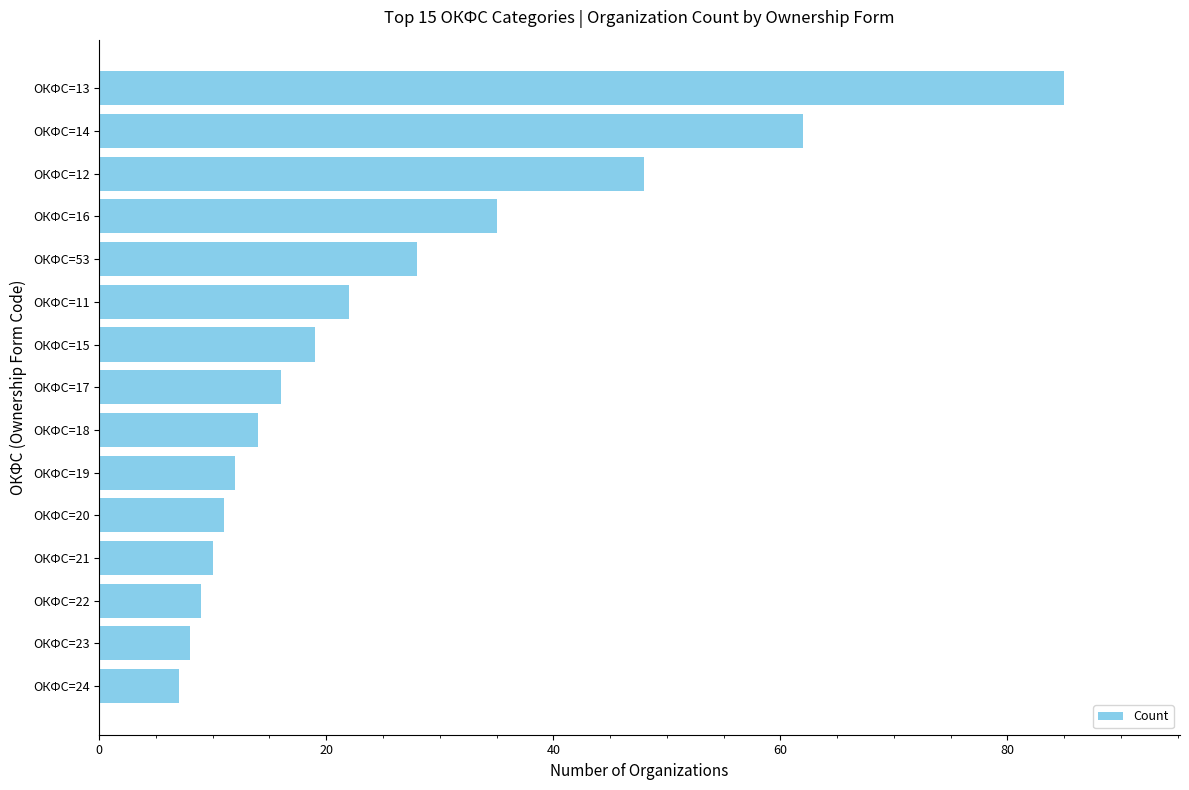

Reading bottom to top, transcribe all the data shown in this chart.

ОКФС=24=7	ОКФС=23=8	ОКФС=22=9	ОКФС=21=10	ОКФС=20=11	ОКФС=19=12	ОКФС=18=14	ОКФС=17=16	ОКФС=15=19	ОКФС=11=22	ОКФС=53=28	ОКФС=16=35	ОКФС=12=48	ОКФС=14=62	ОКФС=13=85